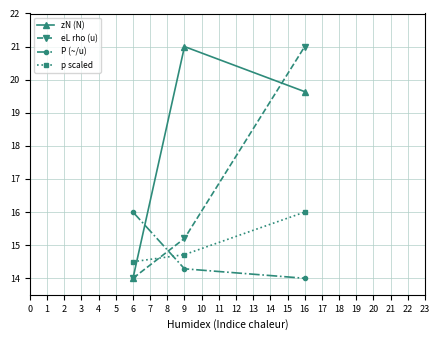

The value of P (~/u) at 9 is 14.3. True or false?

True